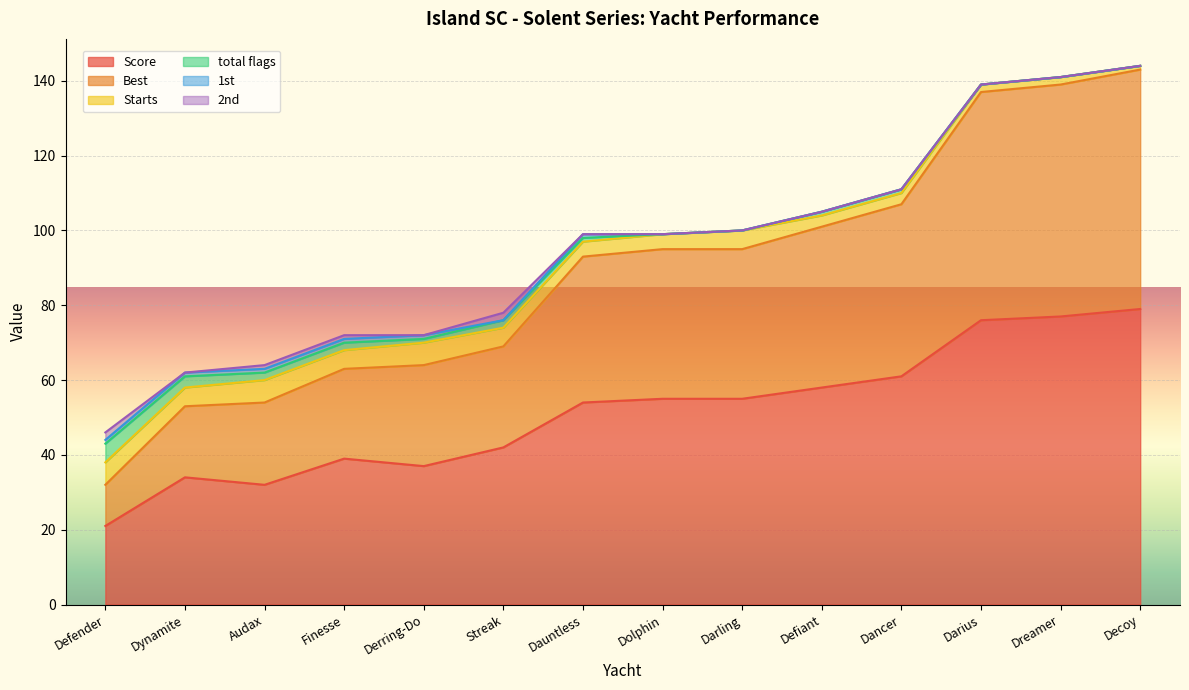

What is the sum of all Score values?

720